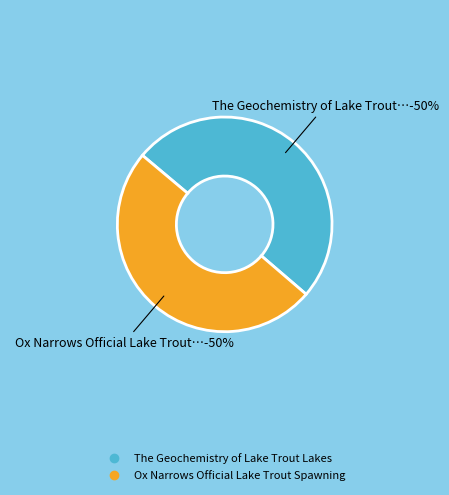

Combined, what portion of the pie is Ox Narrows Official Lake Trout Spawning and The Geochemistry of Lake Trout Lakes?

100.0%